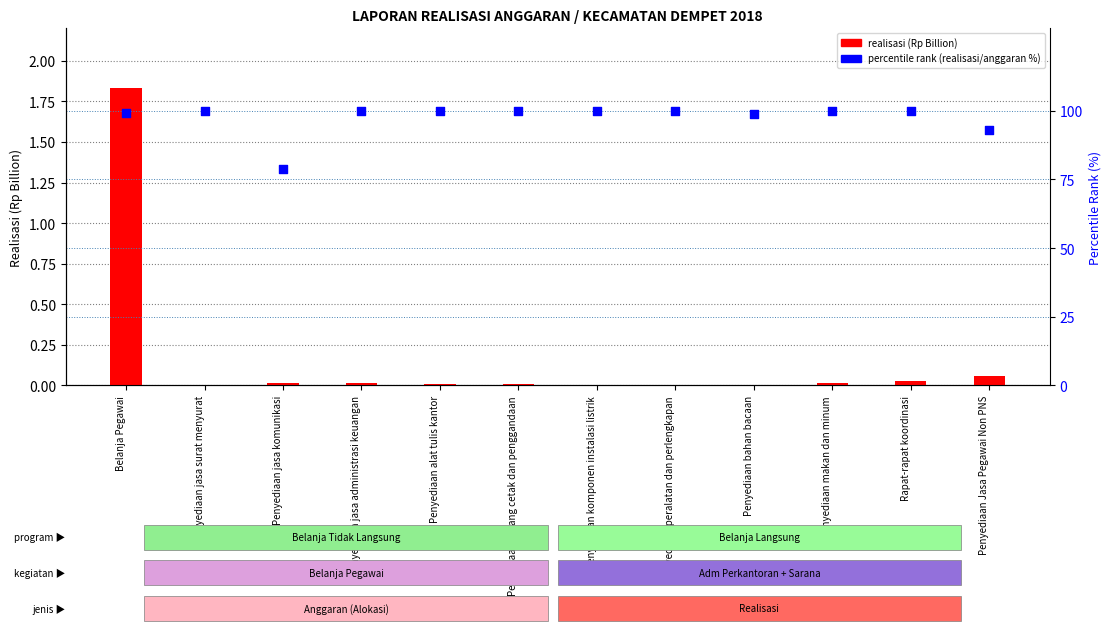

Which series has the largest Y range (max minus min)?

percentile rank within the sample